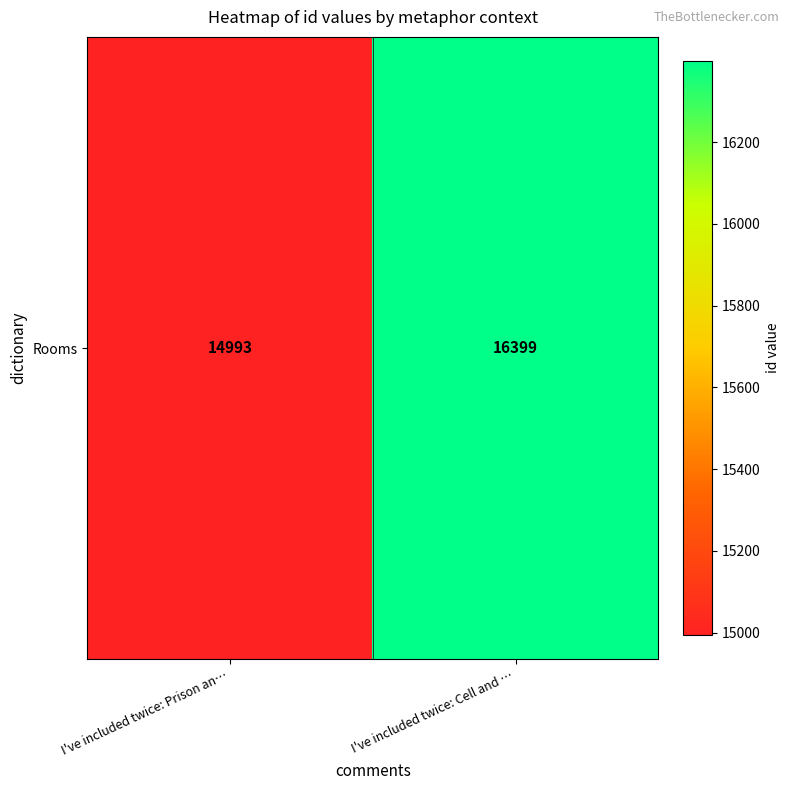

What is the change in value from I've included twice: Prison an… to I've included twice: Cell and …?

+1406